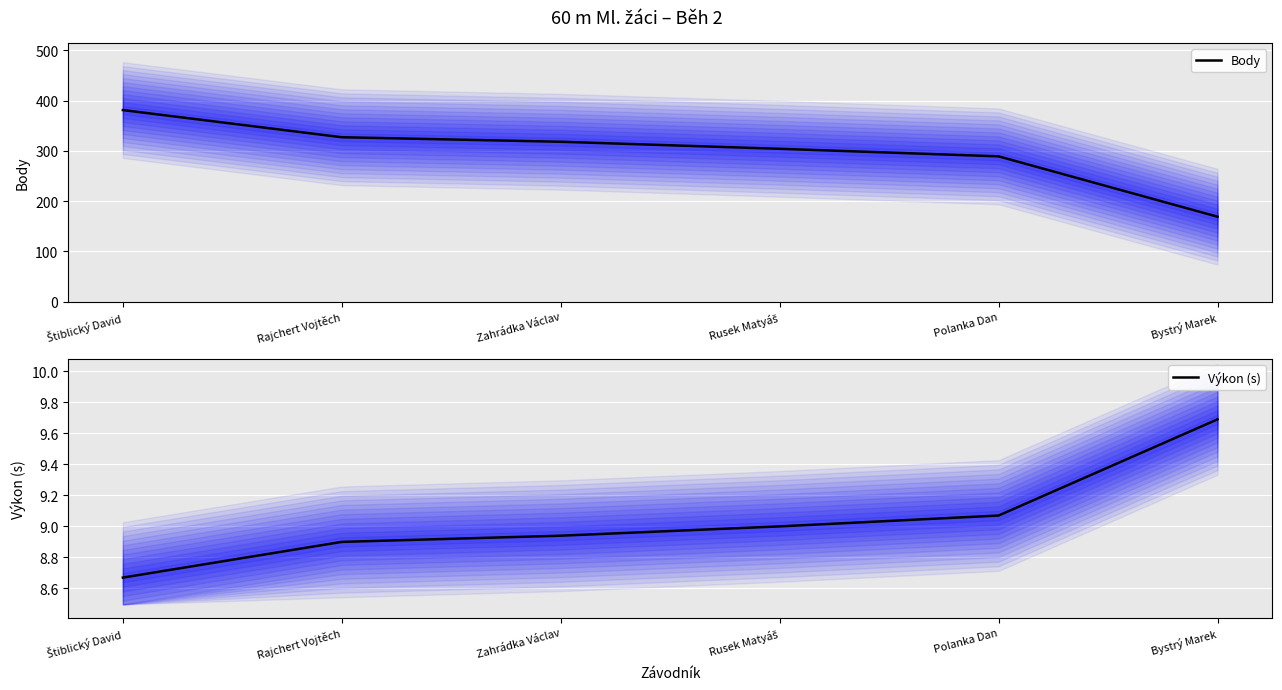

What value does the Body series have at Zahrádka Václav?

318